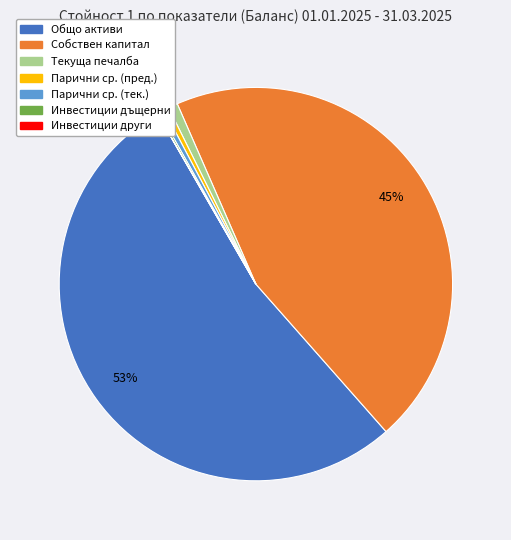

Is there a majority slice in this chart?

Yes